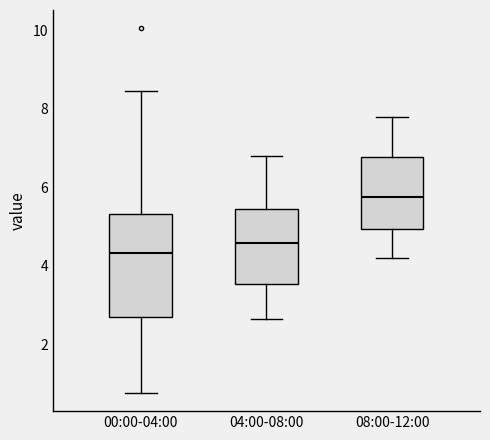

Which box is the tallest, from its lower edge to its upper edge?

00:00-04:00